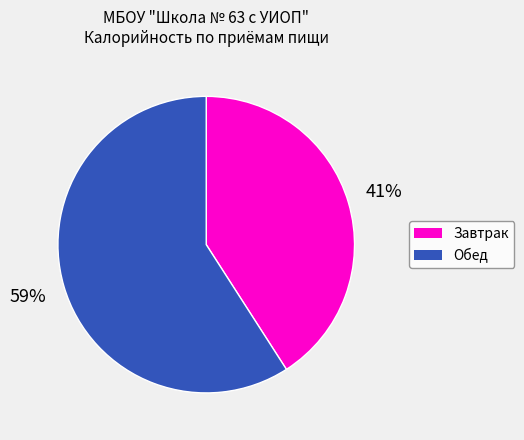

Is there any slice that represents more than half of the pie?

Yes